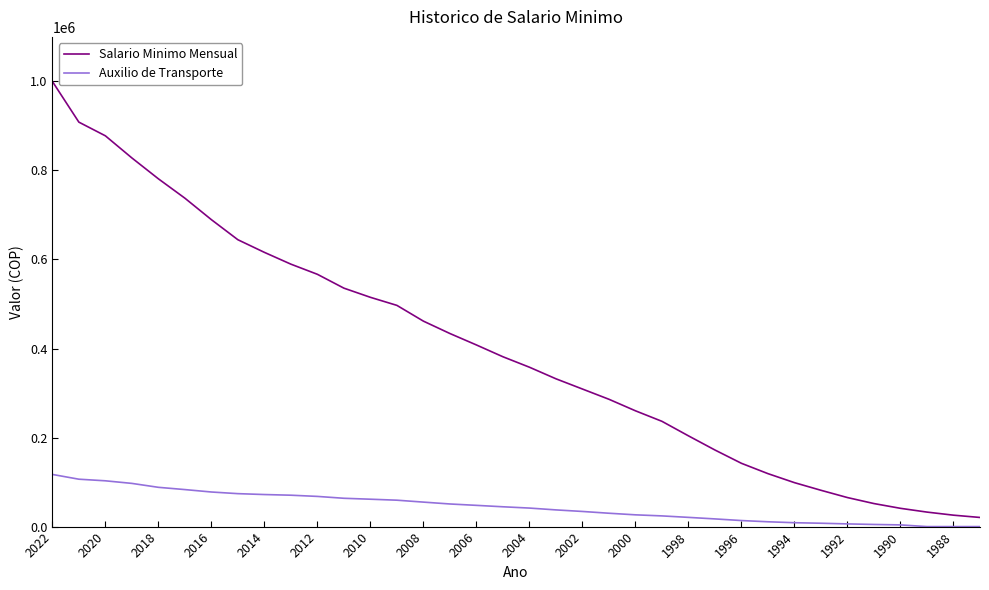

True or false: Salario Minimo Mensual and Auxilio de Transporte cross at least once.

False